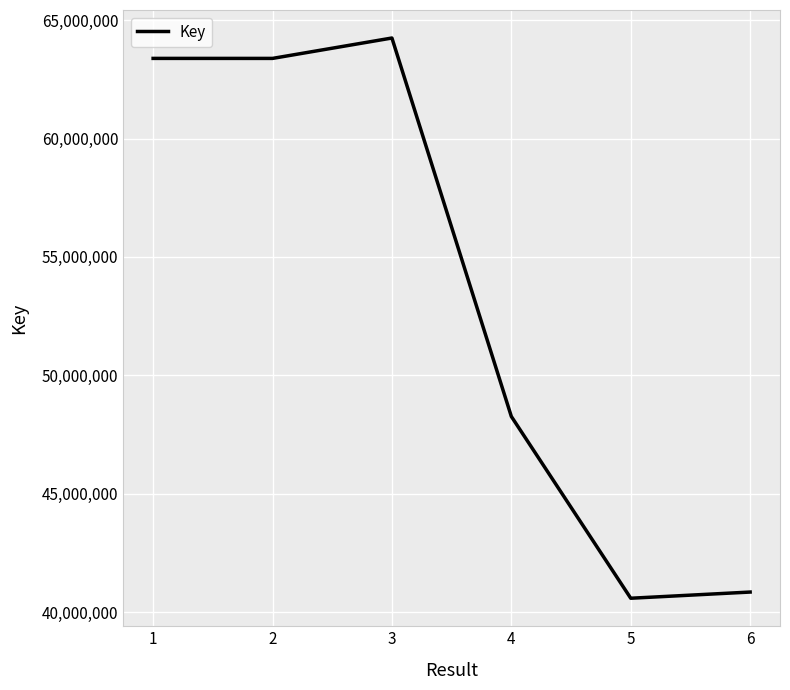

At which label is the value closest to 52417714?

4